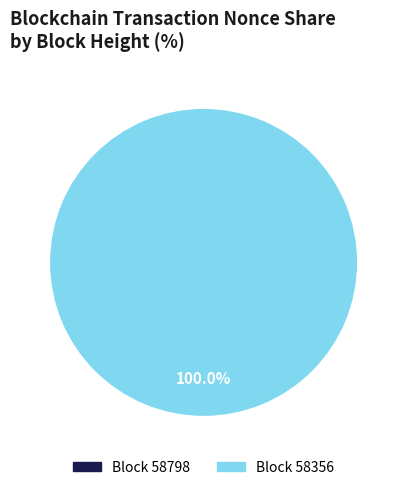

To the nearest percent, what is the average slice percentage?

50%